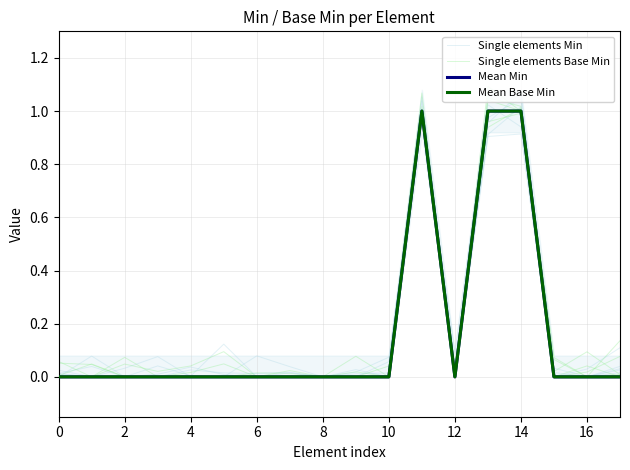

Count the Mean Min values in the range 0 to 1.

18